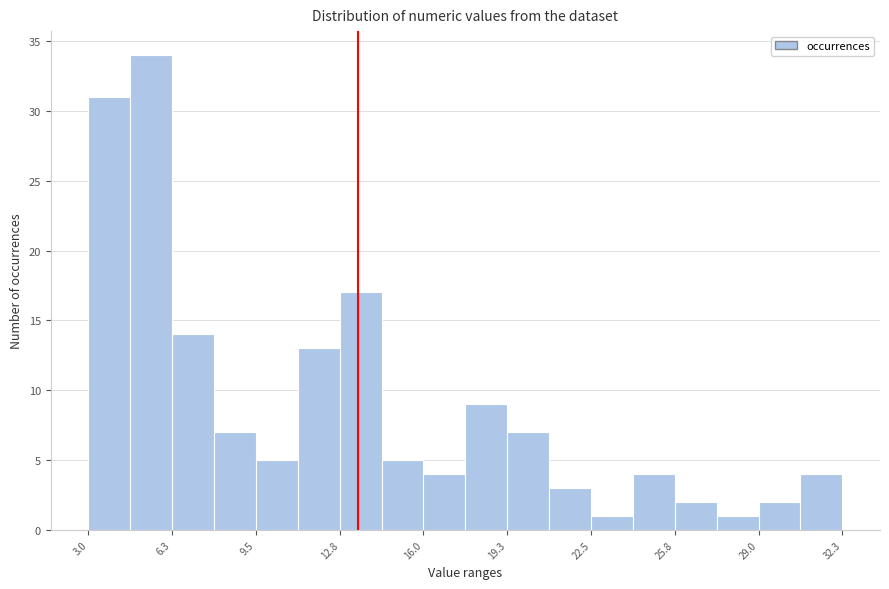

Read against the x-axis, roughly where is the centre of the tallest bar?

5.5